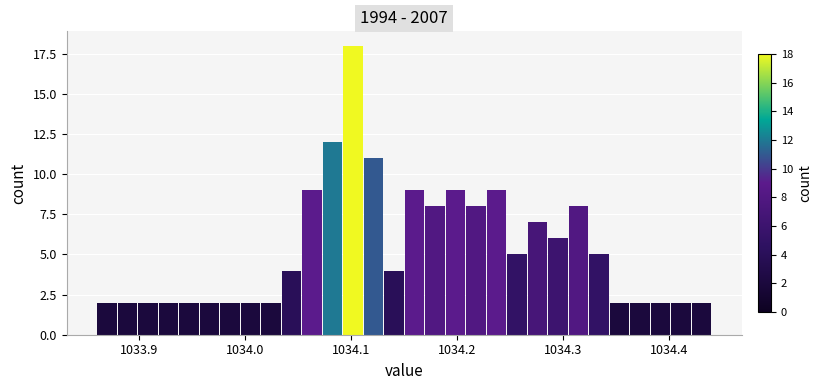

Around what value on the x-axis is the tallest bar? Give the approximate position of its centre, as read against the axis.

1034.10